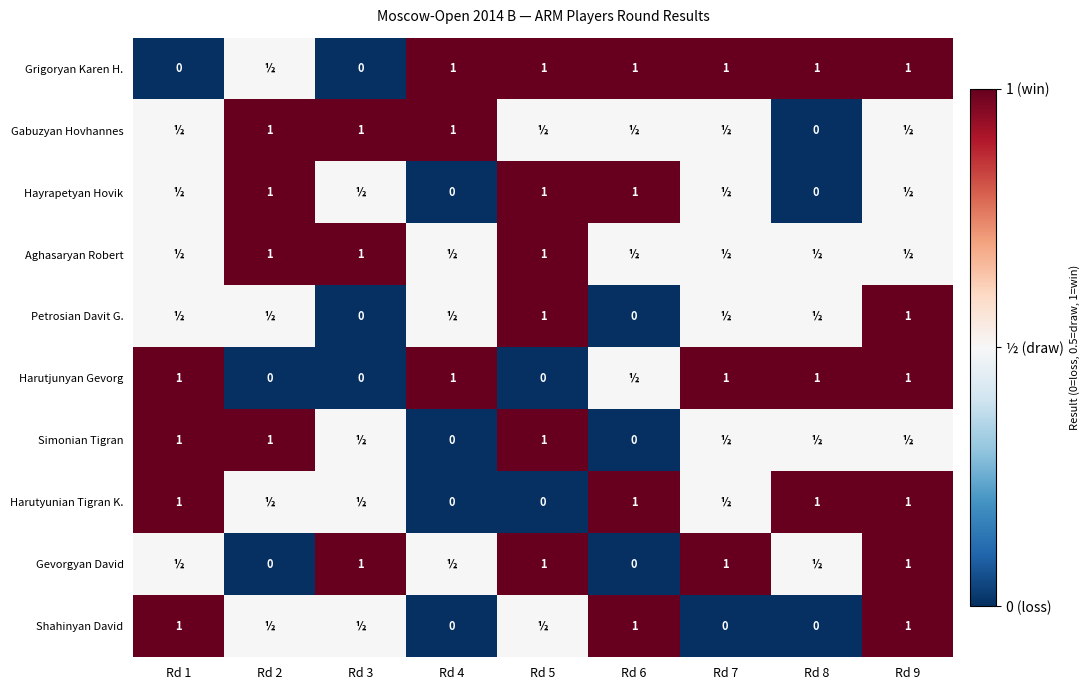

What is the total value across all series at Rd 6?

5.5